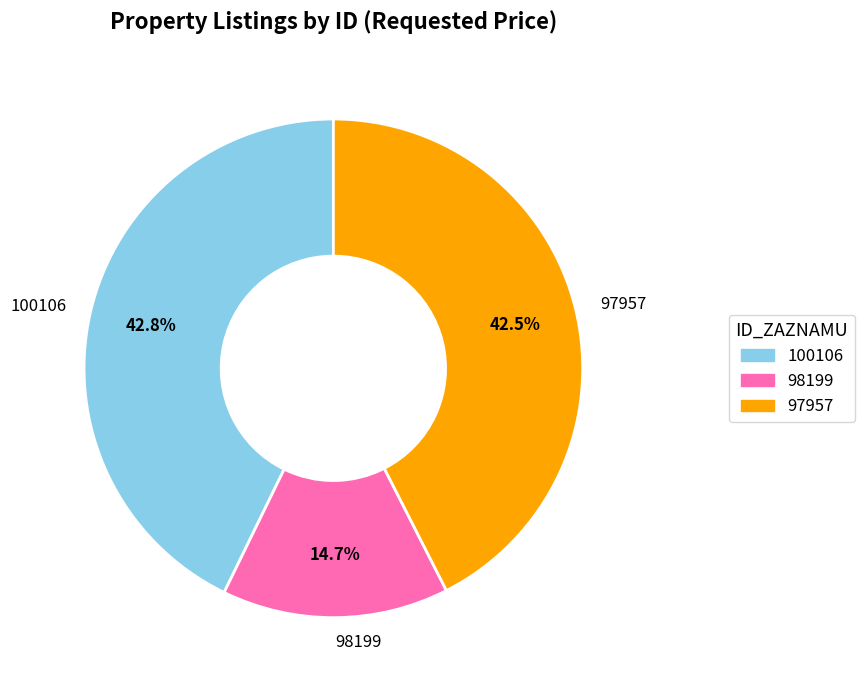

How many segments does this pie chart have?

3